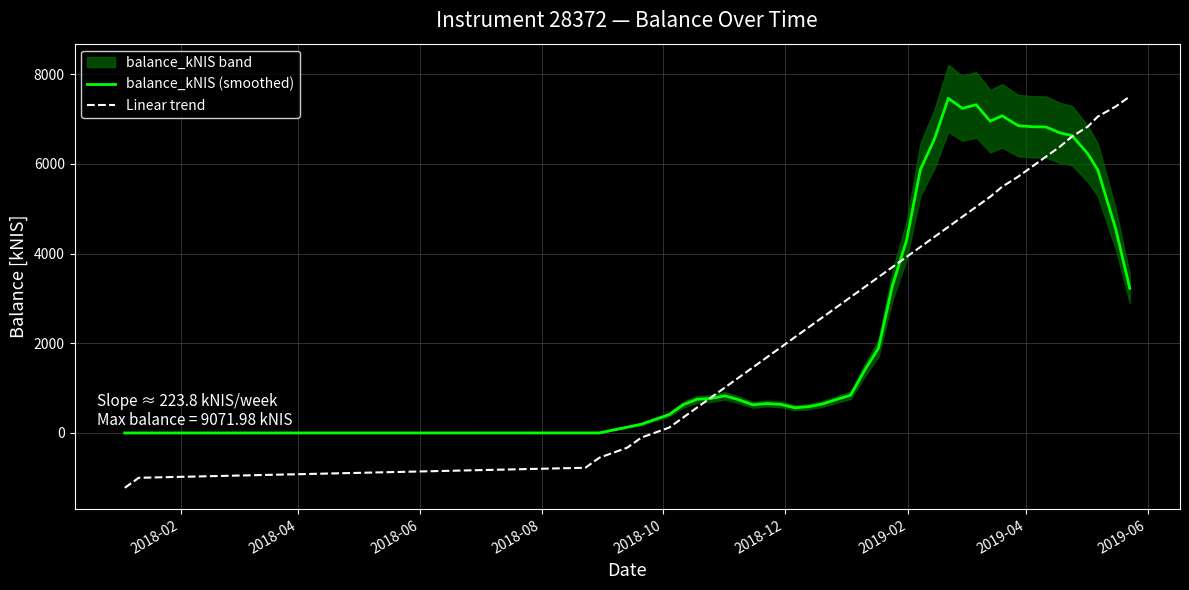

What is the maximum value for balance_kNIS (smoothed)?

7463.3